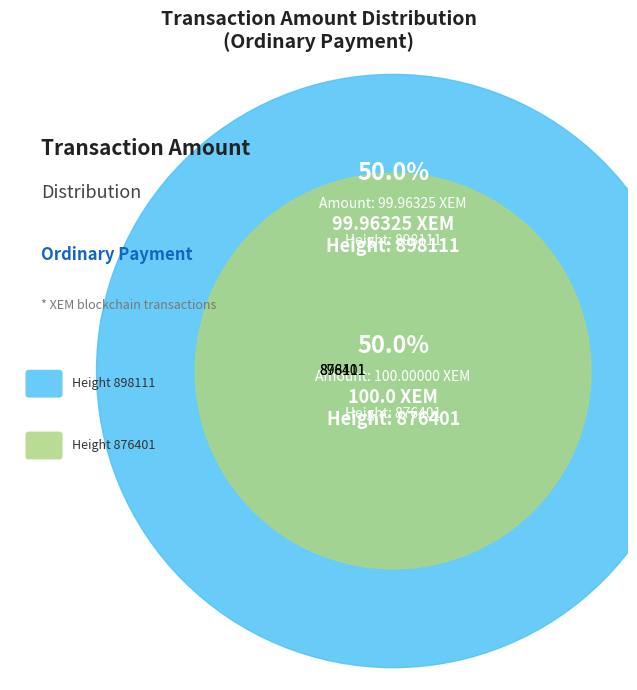

Between 876401 and 898111, which is larger?

876401